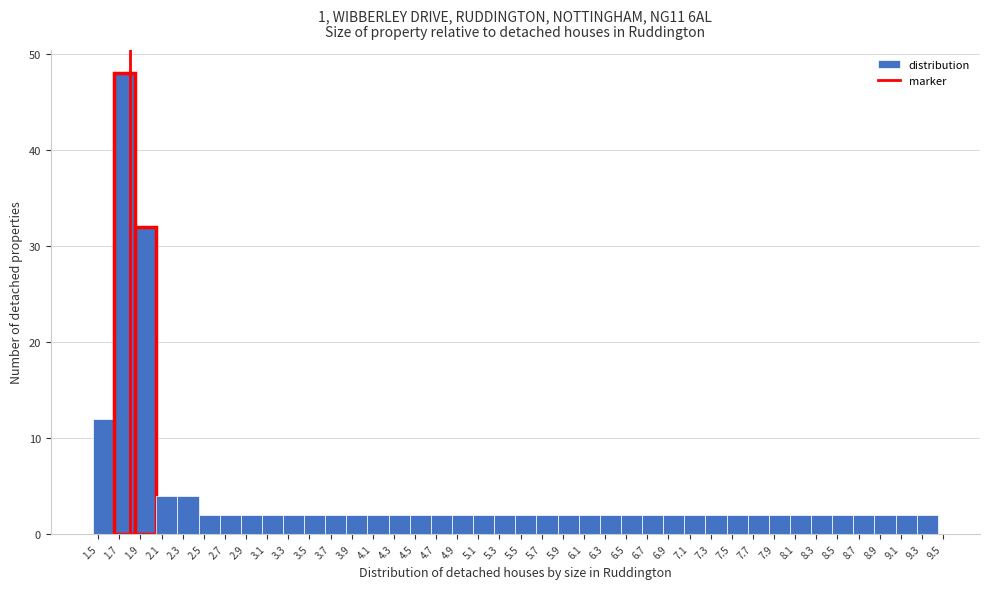

Reading left to right, list every bar in this chart as the range it spans on the x-axis followed by its height. The values are not printed on the chart, so give them approximately, as read against the axis.

1.45 to 1.65: 12
1.65 to 1.85: 48
1.85 to 2.05: 32
2.05 to 2.25: 4
2.25 to 2.45: 4
2.45 to 2.65: 2
2.65 to 2.85: 2
2.85 to 3.05: 2
3.05 to 3.25: 2
3.25 to 3.45: 2
3.45 to 3.65: 2
3.65 to 3.85: 2
3.85 to 4.05: 2
4.05 to 4.25: 2
4.25 to 4.45: 2
4.45 to 4.65: 2
4.65 to 4.85: 2
4.85 to 5.05: 2
5.05 to 5.25: 2
5.25 to 5.45: 2
5.45 to 5.65: 2
5.65 to 5.85: 2
5.85 to 6.05: 2
6.05 to 6.25: 2
6.25 to 6.45: 2
6.45 to 6.65: 2
6.65 to 6.85: 2
6.85 to 7.05: 2
7.05 to 7.25: 2
7.25 to 7.45: 2
7.45 to 7.65: 2
7.65 to 7.85: 2
7.85 to 8.05: 2
8.05 to 8.25: 2
8.25 to 8.45: 2
8.45 to 8.65: 2
8.65 to 8.85: 2
8.85 to 9.05: 2
9.05 to 9.25: 2
9.25 to 9.45: 2